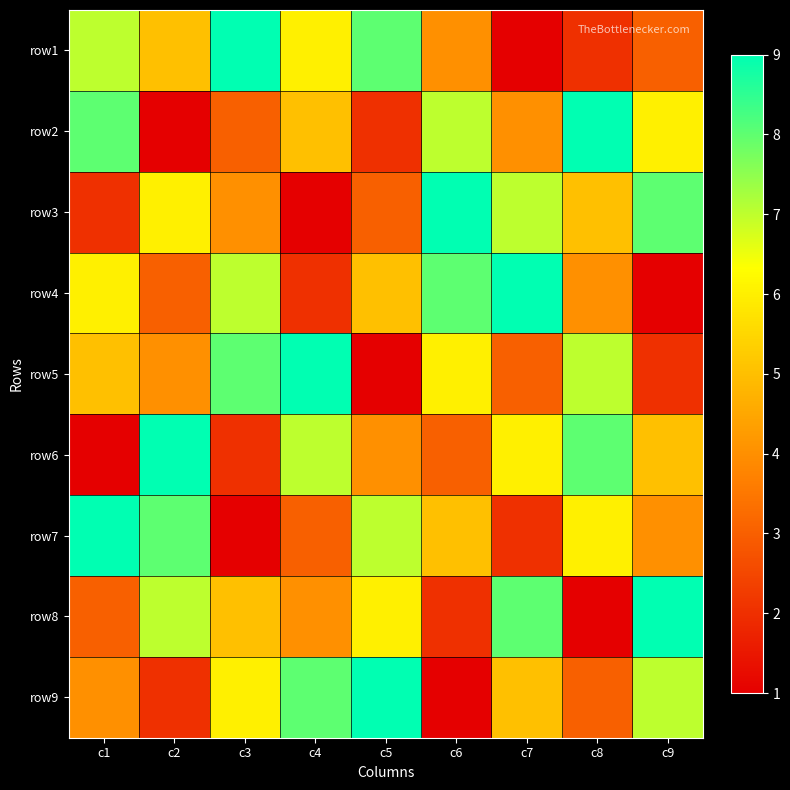

What is the maximum value shown in the chart?

9